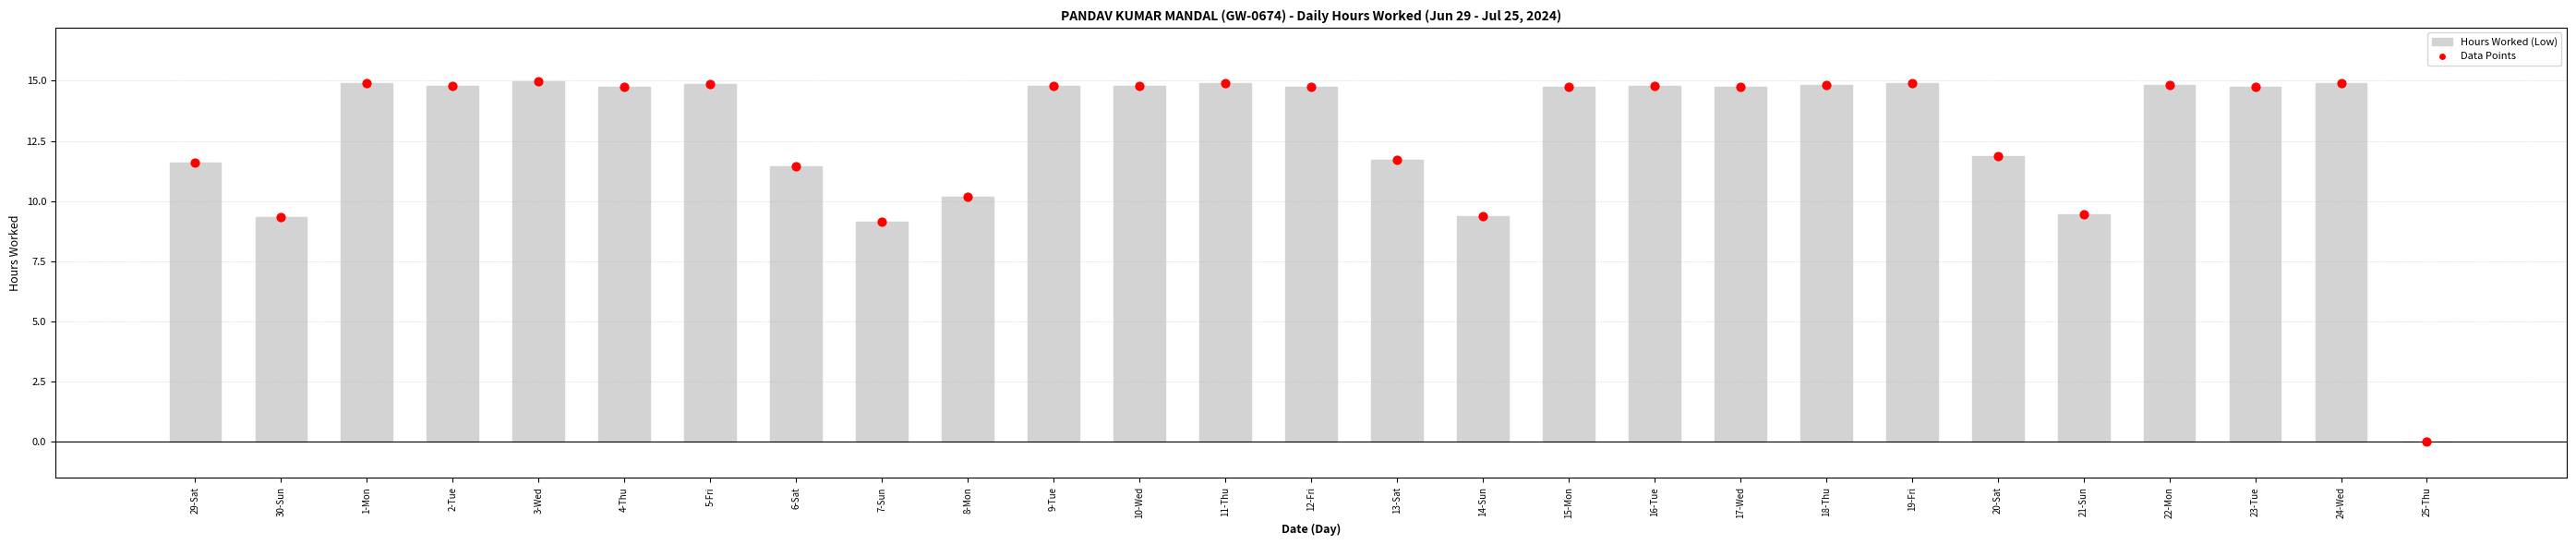

At which category is the sum across all series the highest?

3-Wed